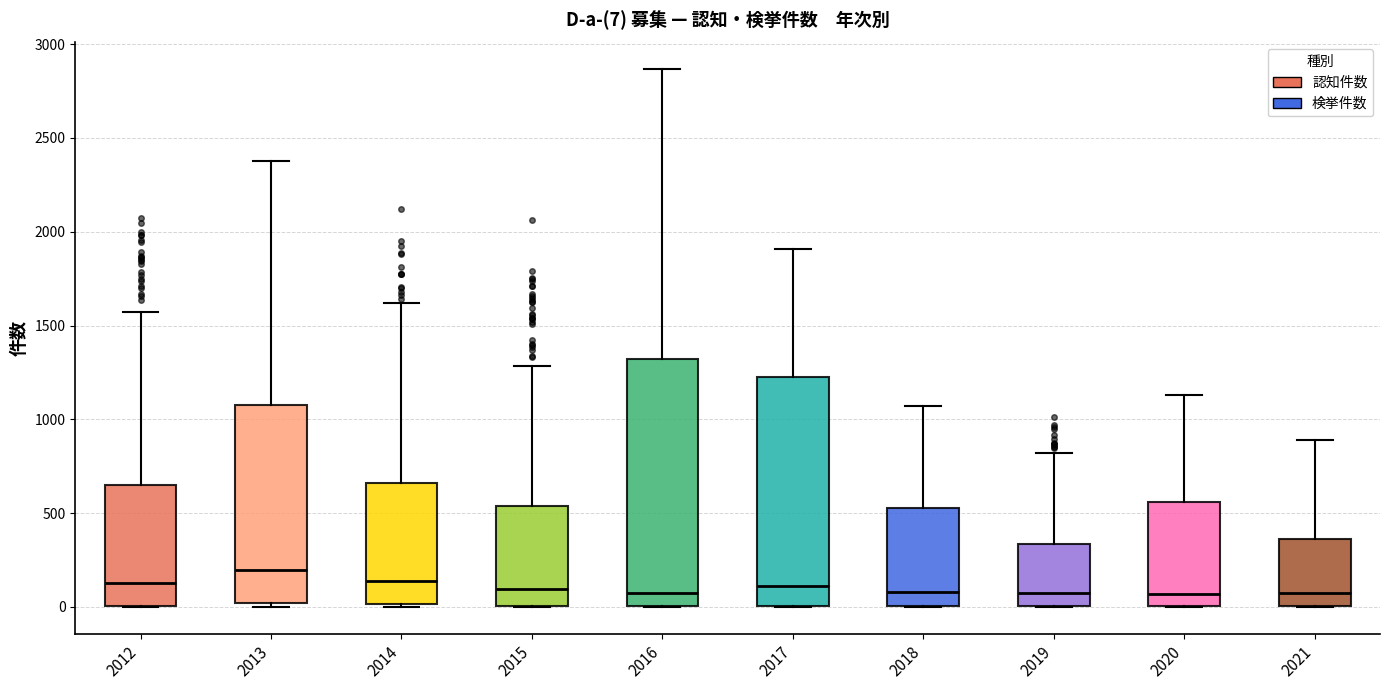

Comparing the boxes themselves (not the whiskers), which one is the tallest?

2016